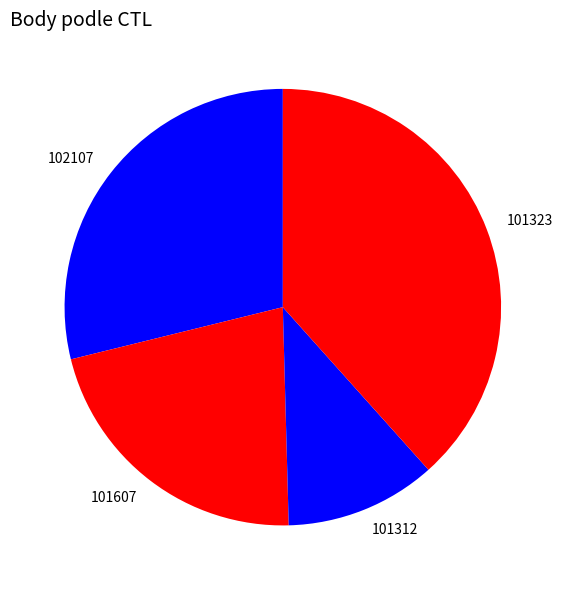

Which slice is the smallest?

101312